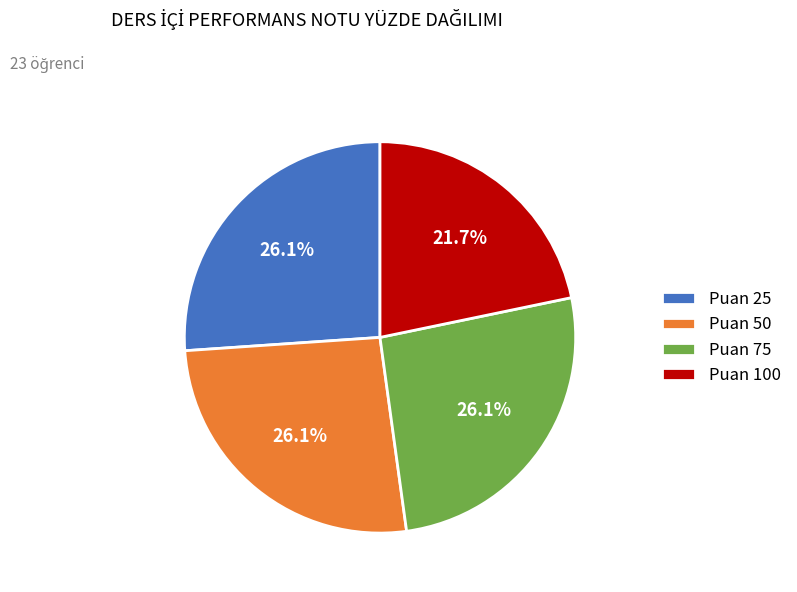

Is there a majority slice in this chart?

No